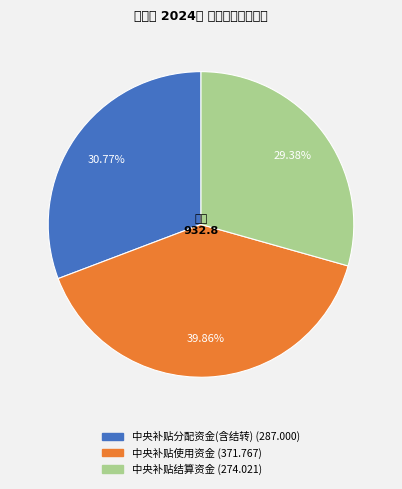

To the nearest percent, what percentage of the pie is 中央补贴分配资金?

31%